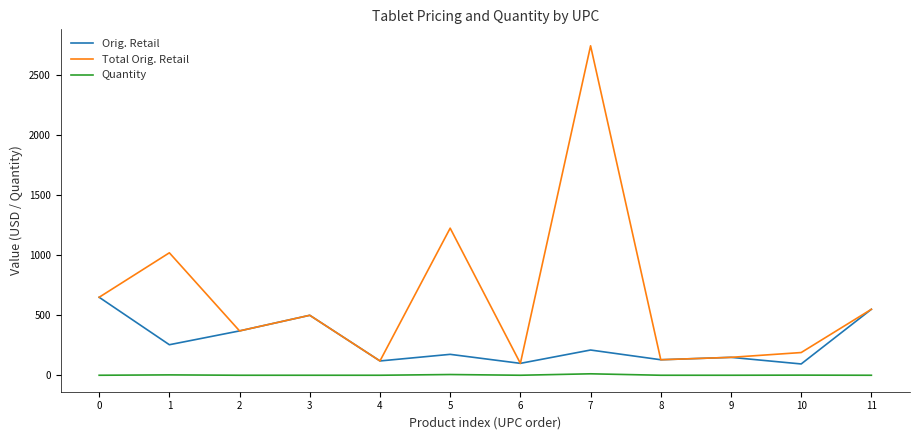

At which label is Orig. Retail closest to 372?

2